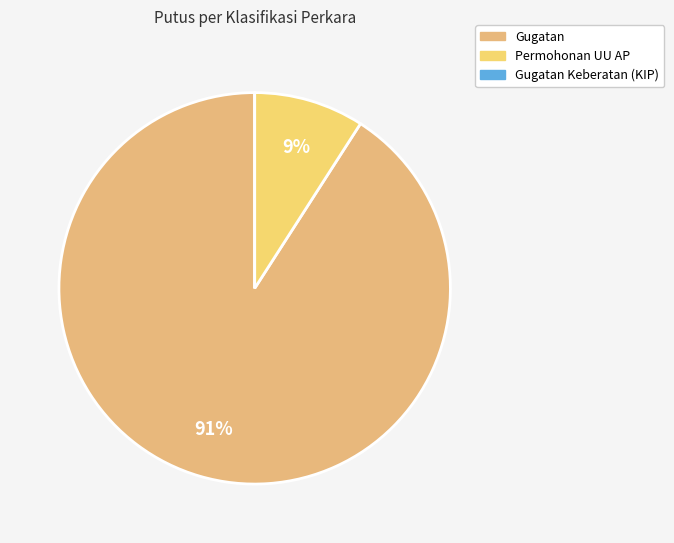

Which category has the smallest portion of the pie?

Gugatan Keberatan (KIP)